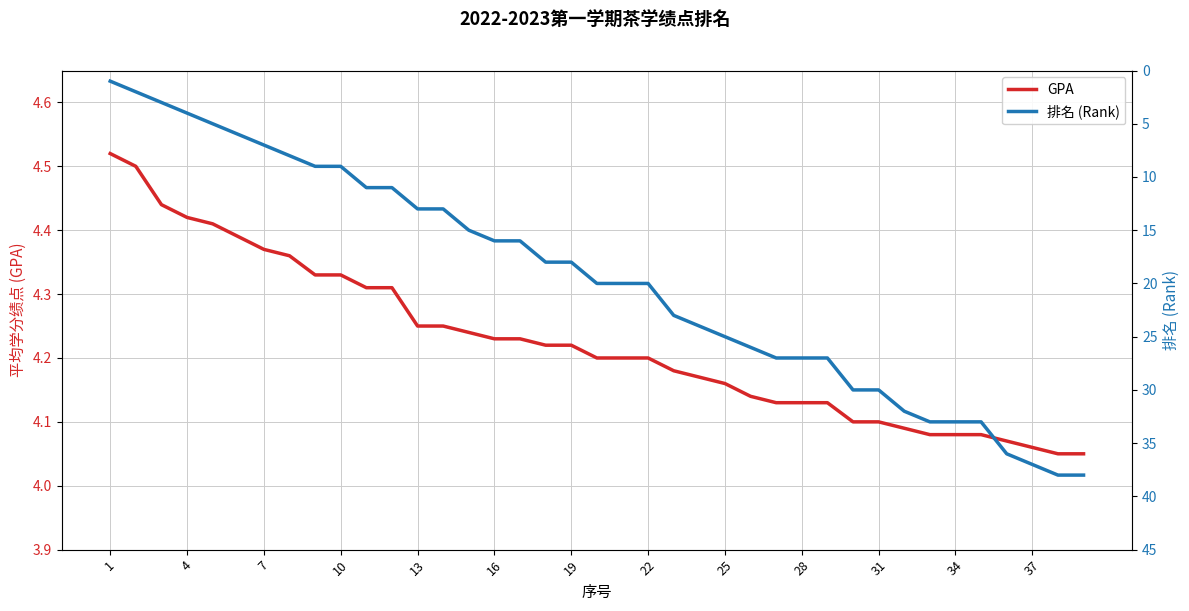

What is the total value across all series at 25?

13.3